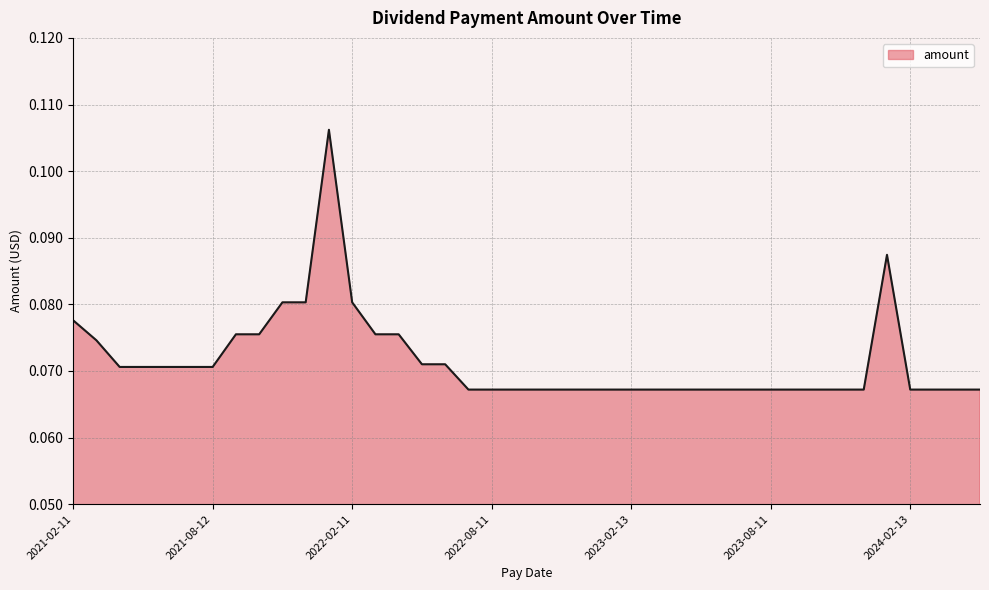

Rank the categories by value from lowest to highest.

2024-05-13, 2024-04-11, 2024-03-13, 2024-02-13, 2023-12-13, 2023-11-13, 2023-10-13, 2023-09-14, 2023-08-11, 2023-07-14, 2023-06-13, 2023-05-11, 2023-04-14, 2023-03-13, 2023-02-13, 2023-01-09, 2022-12-13, 2022-11-10, 2022-10-13, 2022-09-14, 2022-08-11, 2022-07-14, 2021-08-12, 2021-07-14, 2021-06-11, 2021-05-13, 2021-04-13, 2022-06-13, 2022-05-12, 2021-03-11, 2022-04-13, 2022-03-11, 2021-10-13, 2021-09-14, 2021-02-11, 2022-02-11, 2021-12-13, 2021-11-12, 2024-01-08, 2022-01-07